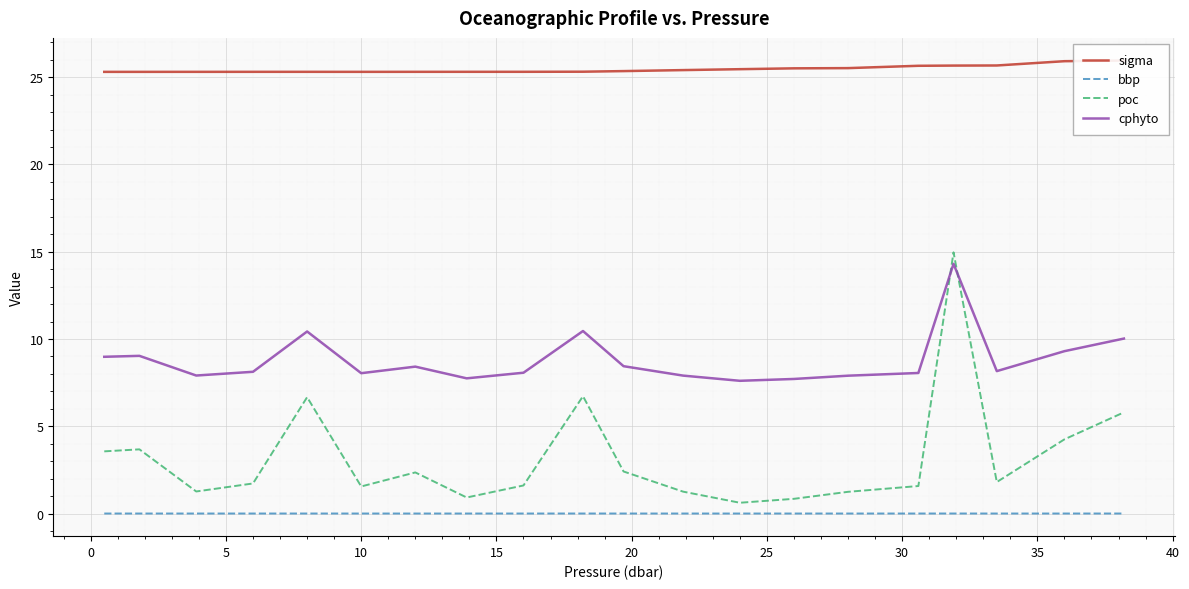

True or false: cphyto and sigma cross at least once.

False